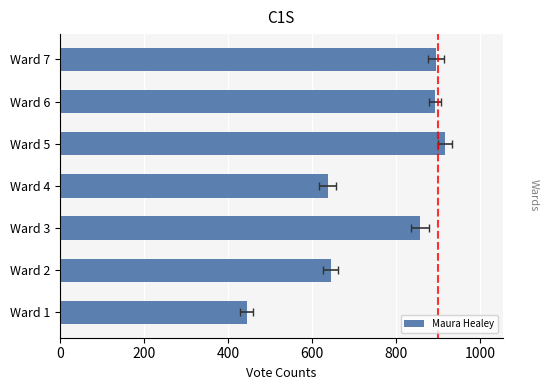

Count the number of values greater than 857.

3